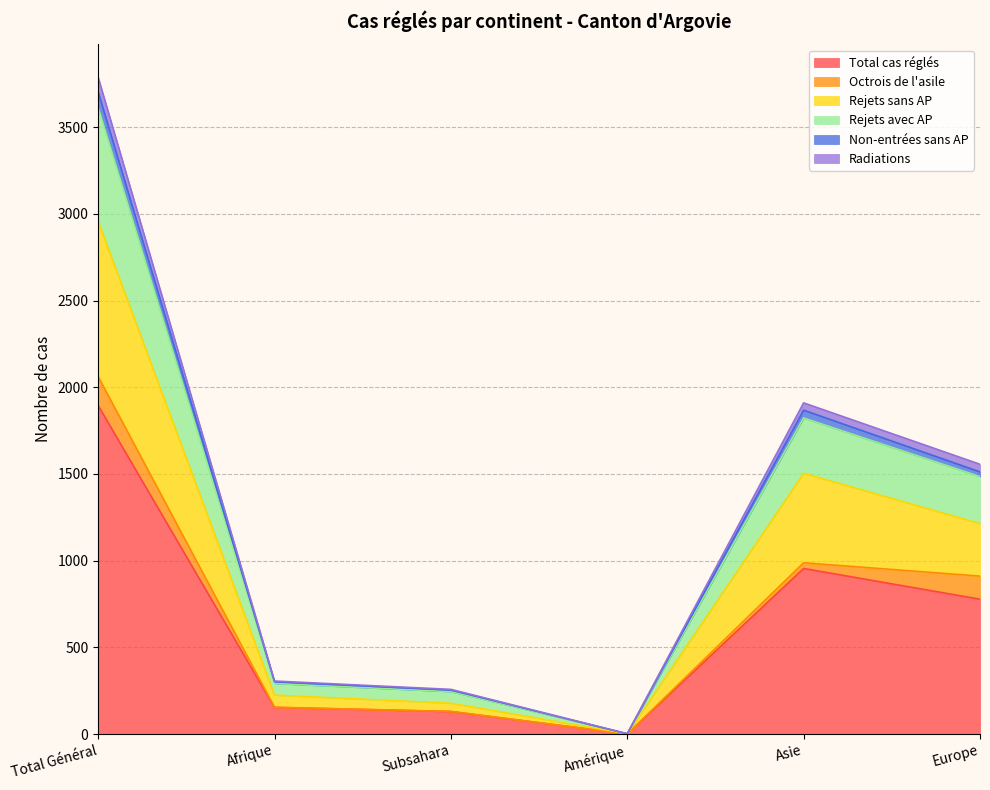

Which category has the lowest value in the Total cas réglés series?

Amérique